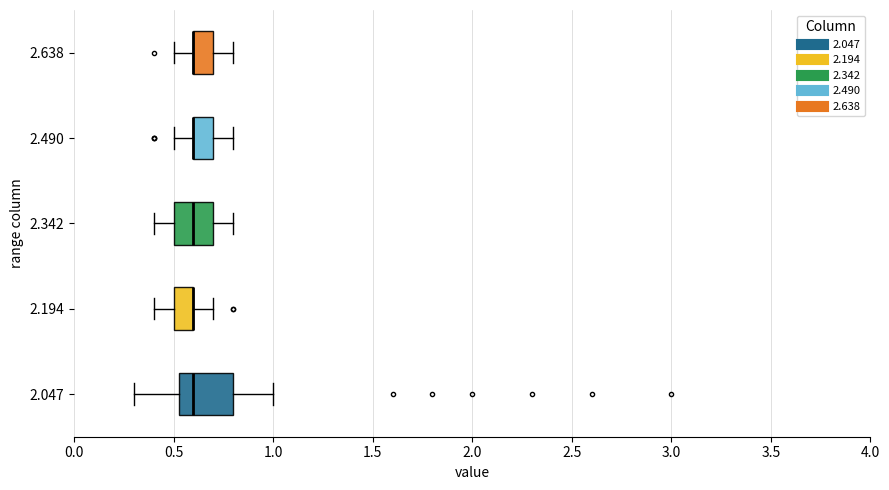

Which box is the widest, from its left edge to its right edge?

2.047